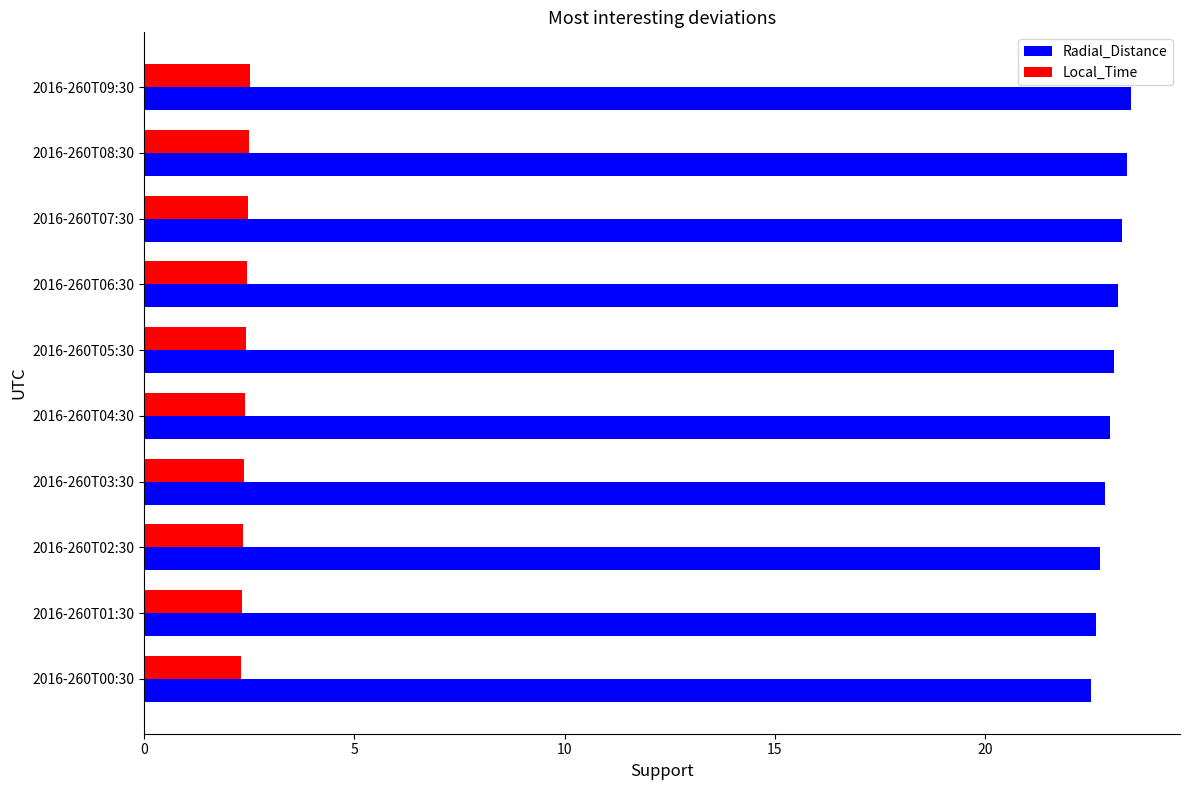

Rank the series by their maximum value, from lowest to highest.

Local_Time, Radial_Distance